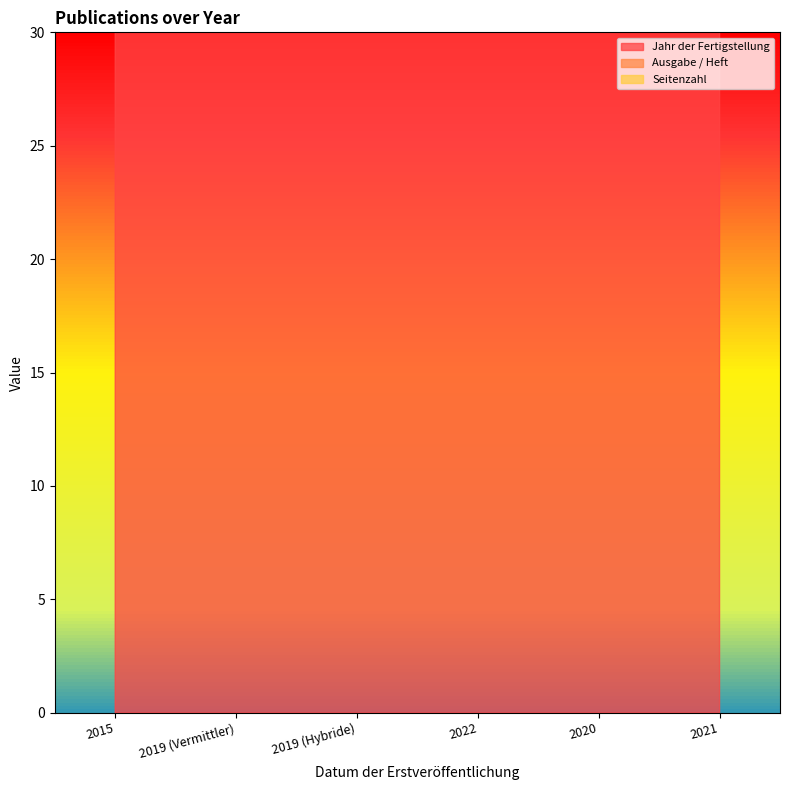

Which label corresponds to the largest value in the chart?

2019 (Hybride)